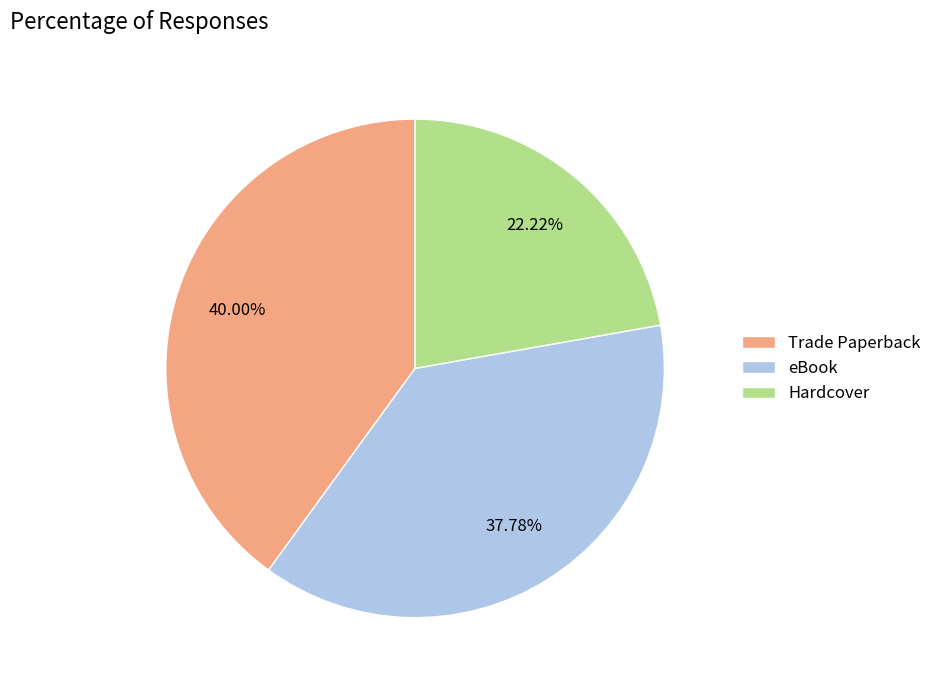

Which has a higher value, eBook or Hardcover?

eBook